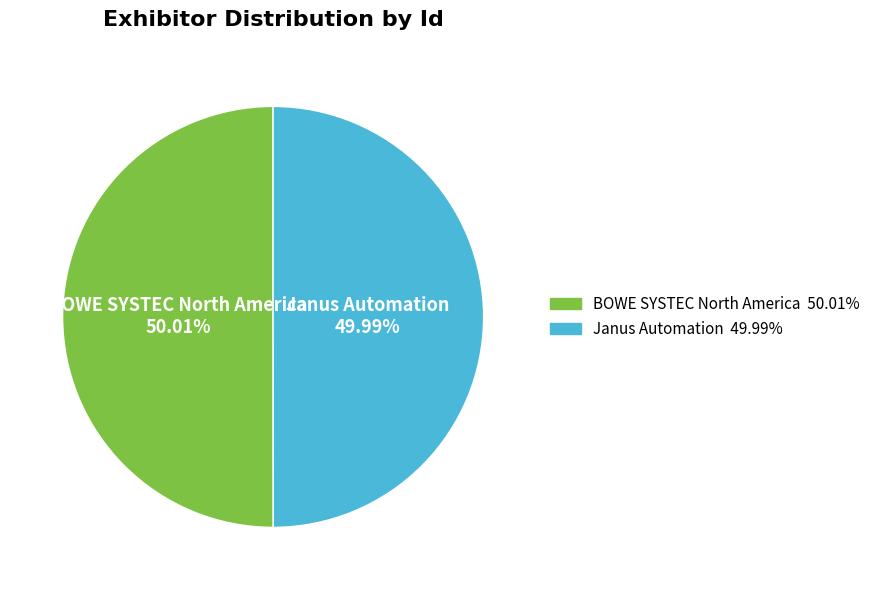

Is it true that Janus Automation is 50% of the pie?

True